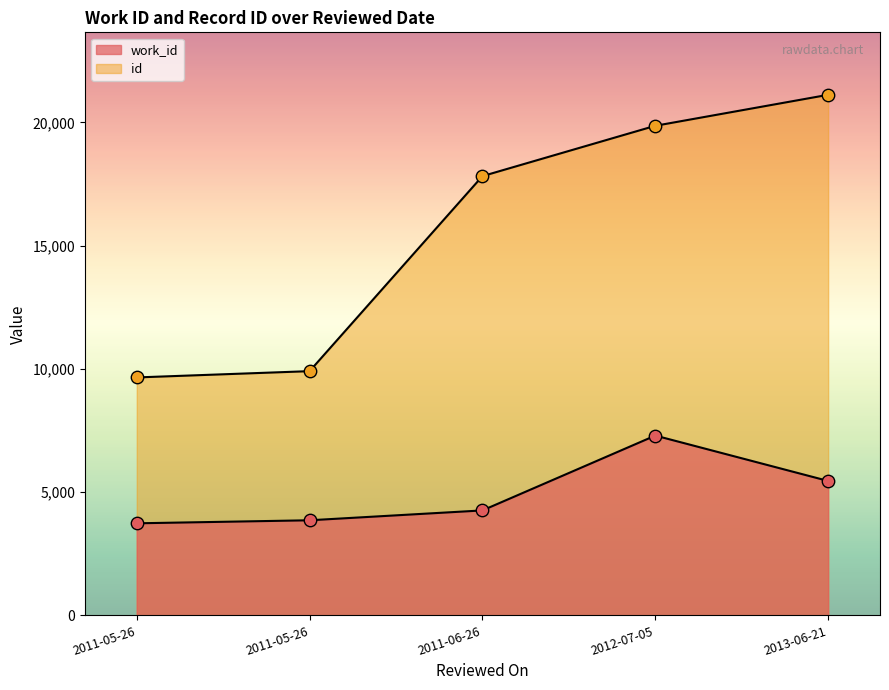

Which series reaches the minimum Y coordinate?

work_id